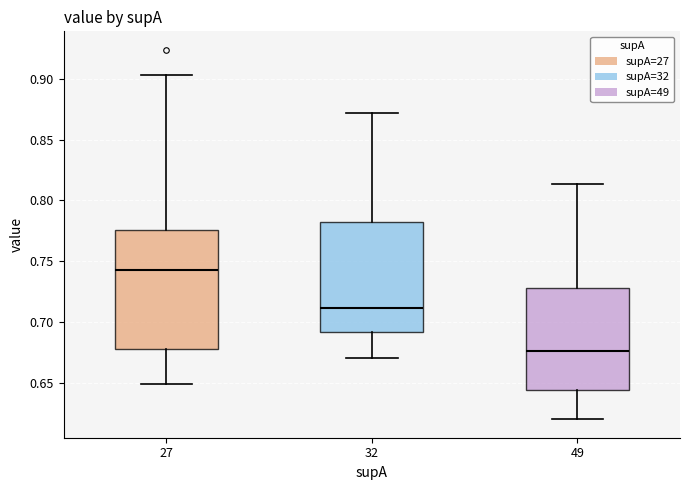

Where is the upper edge of the box at x = 32 on the y-axis? The values are not printed on the chart, so give them approximately, as read against the axis.

0.780